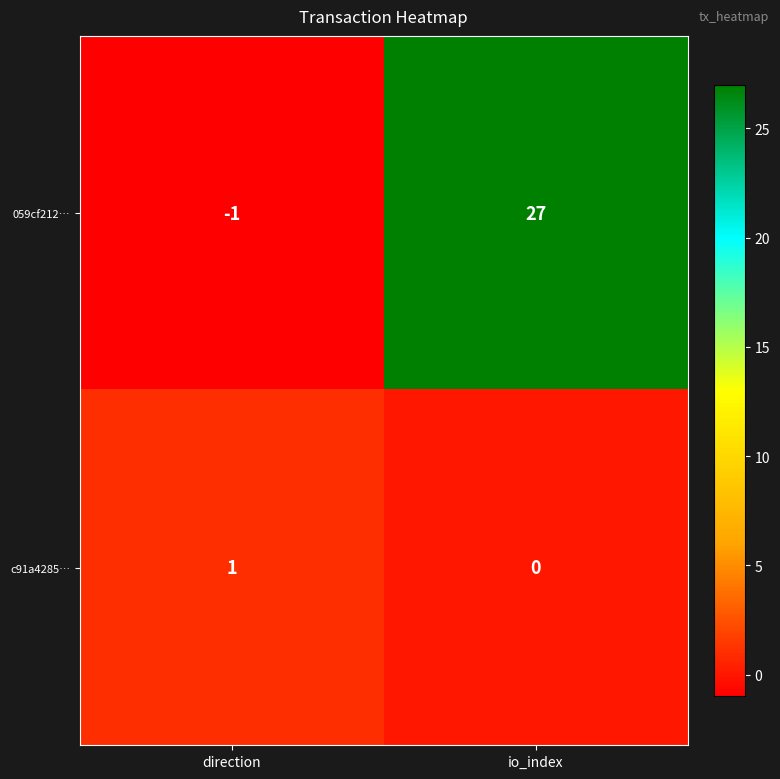

Is the value of 059cf212… at io_index greater than the value of c91a4285… at direction?

Yes